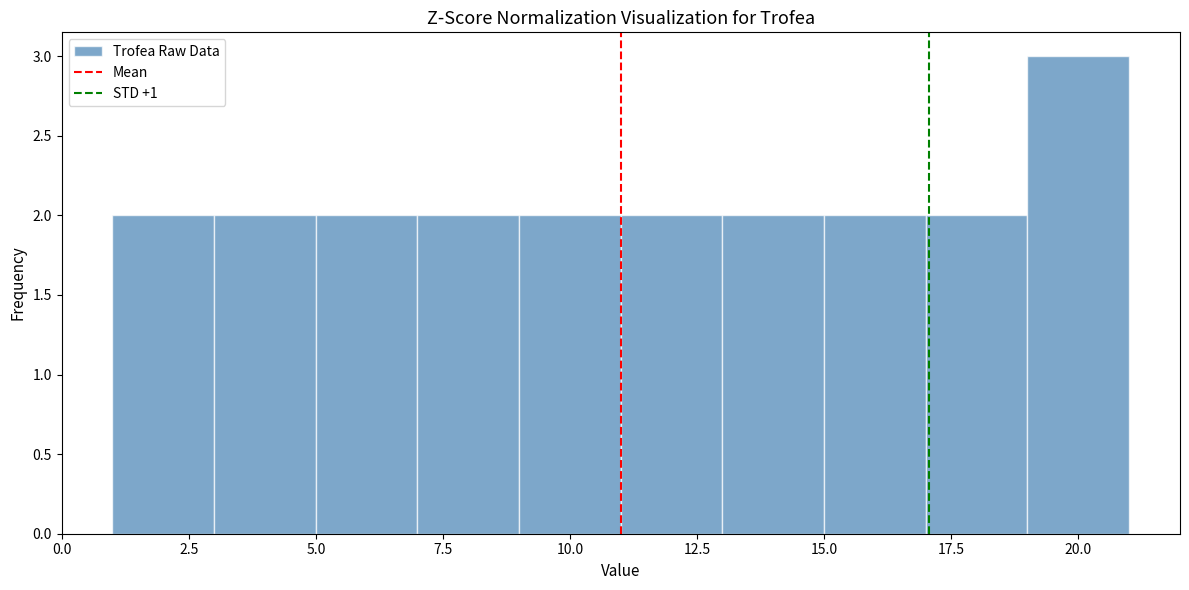

Reading left to right, list every bar in this chart as the range it spans on the x-axis followed by its height. The values are not printed on the chart, so give them approximately, as read against the axis.

1 to 3: 2
3 to 5: 2
5 to 7: 2
7 to 9: 2
9 to 11: 2
11 to 13: 2
13 to 15: 2
15 to 17: 2
17 to 19: 2
19 to 21: 3